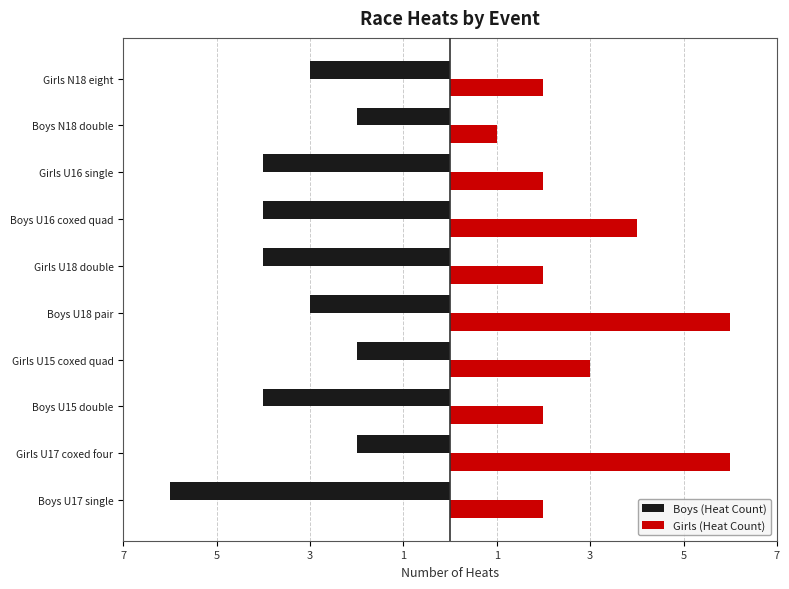

What are all the series names shown in the legend?

Boys (Heat Count), Girls (Heat Count)